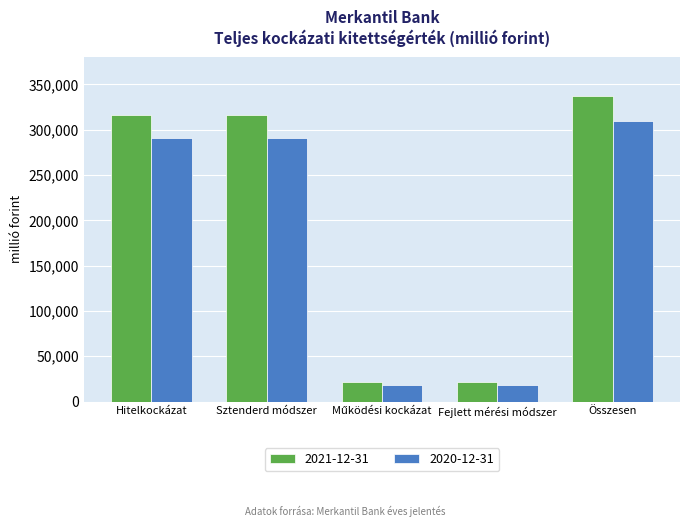

Reading left to right, what are all the values shown in this chart?

2021-12-31: 316001.0	316001.0	21720.0	21720.0	337721.0
2020-12-31: 290624.7	290624.7	17743.5	17743.5	309284.6